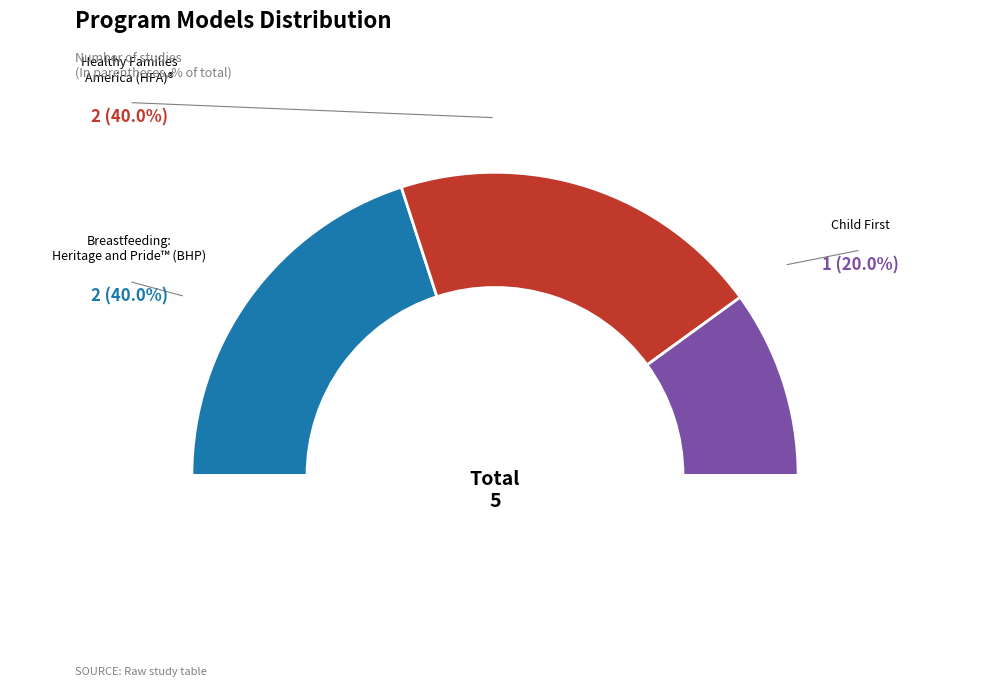

Rank the categories by value from highest to lowest.

Breastfeeding: Heritage and Pride™ (BHP), Healthy Families America (HFA)®, Child First